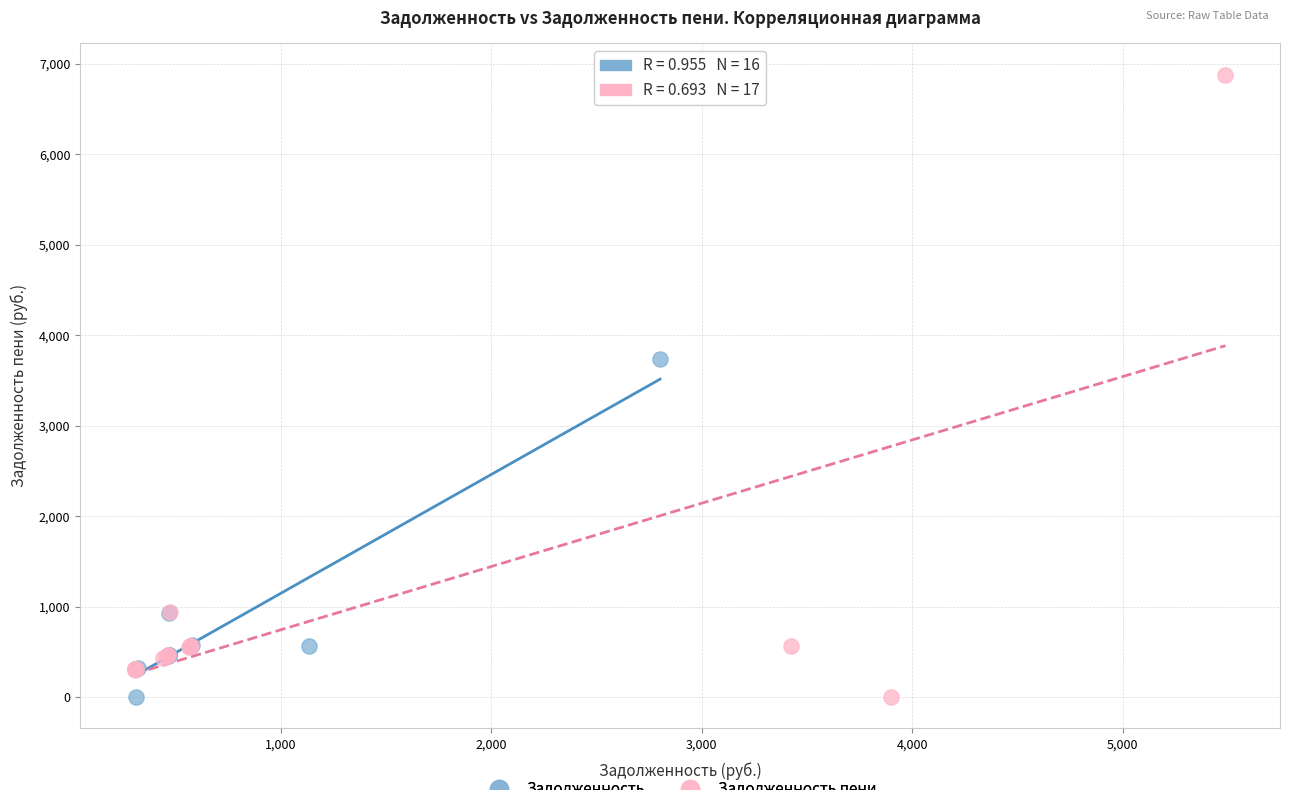

Which series contains the highest Y value?

Задолженность пени